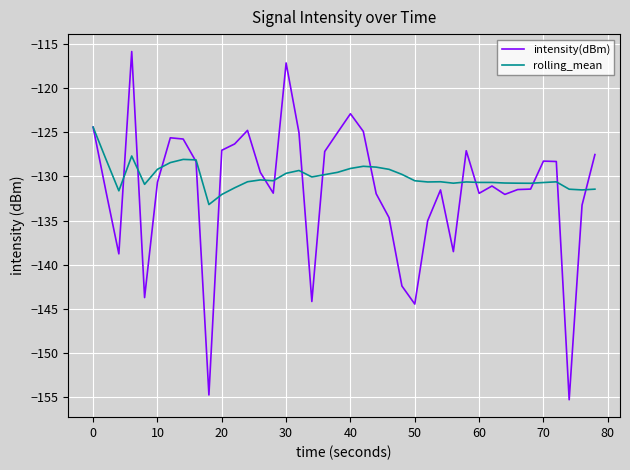

True or false: rolling_mean and intensity(dBm) cross at least once.

True